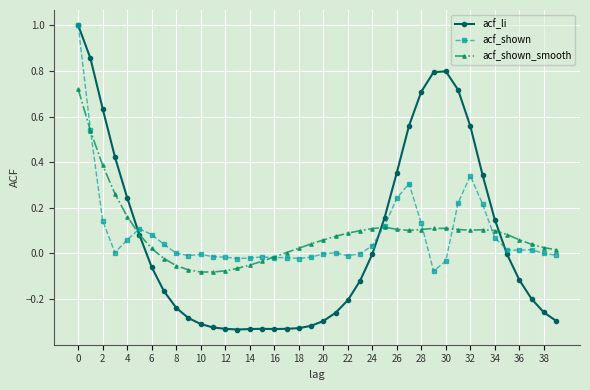

True or false: acf_shown has more than 0 interior local peaks.

True